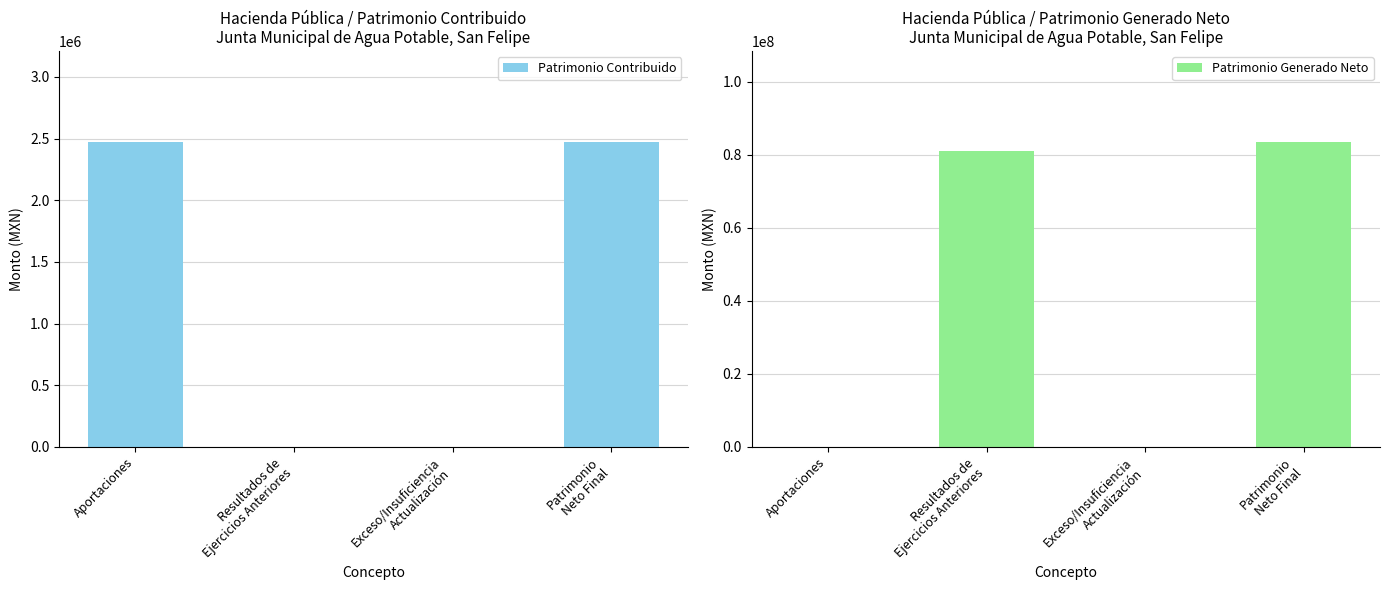

Reading left to right, transcribe all the data shown in this chart.

Patrimonio Contribuido: Aportaciones=2469632.6	Resultados de
Ejercicios Anteriores=0.0	Exceso/Insuficiencia
Actualización=0.0	Patrimonio
Neto Final=2469632.6
Patrimonio Generado Neto: Aportaciones=0.0	Resultados de
Ejercicios Anteriores=80964618.6	Exceso/Insuficiencia
Actualización=0.0	Patrimonio
Neto Final=83434251.3